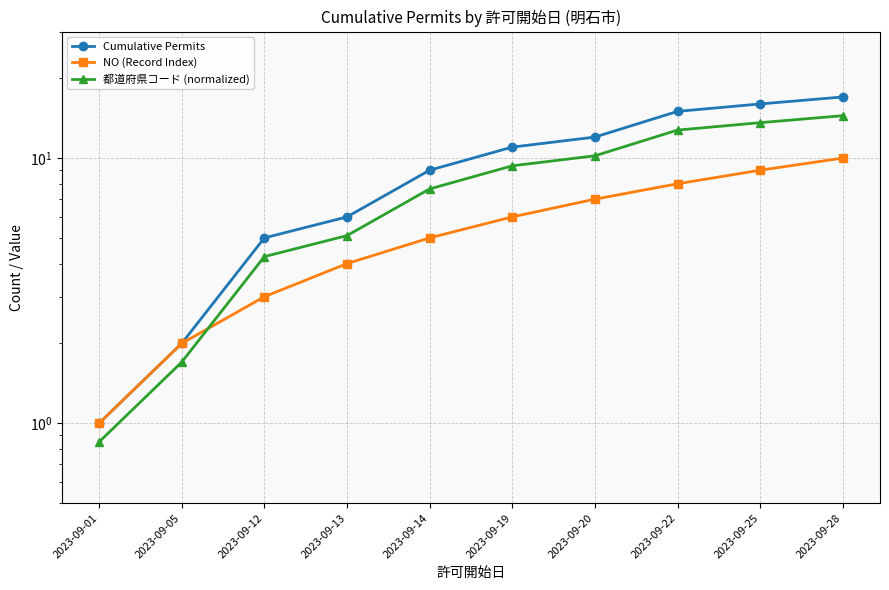

Rank the series at 2023-09-14 from lowest to highest value.

NO (Record Index), 都道府県コード (normalized), Cumulative Permits